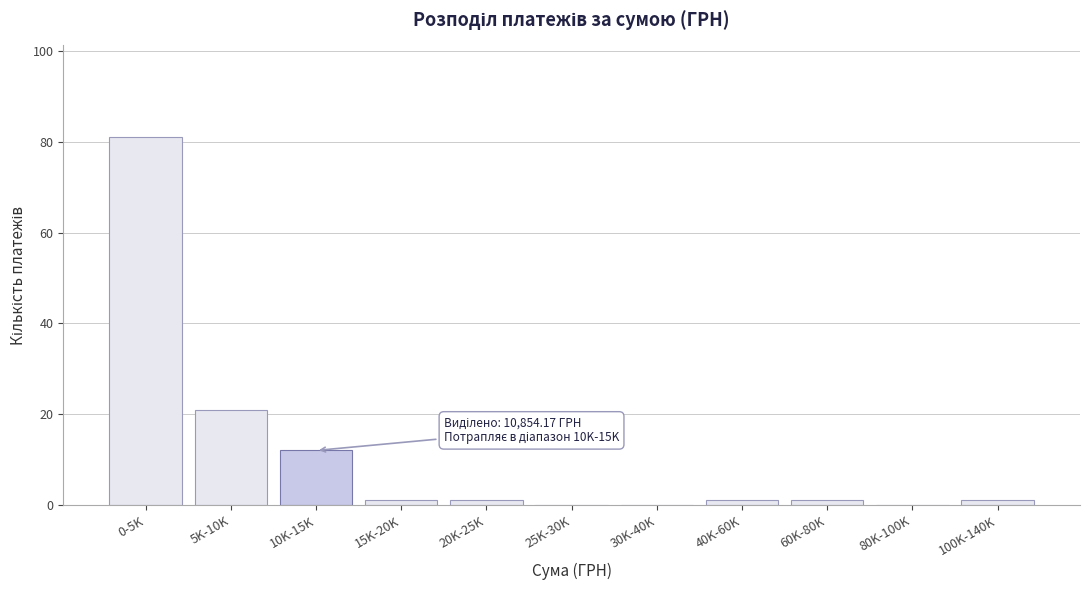

Reading right to left, what are all the values shown in this chart?

100K-140K=1	80K-100K=0	60K-80K=1	40K-60K=1	30K-40K=0	25K-30K=0	20K-25K=1	15K-20K=1	10K-15K=12	5K-10K=21	0-5K=81